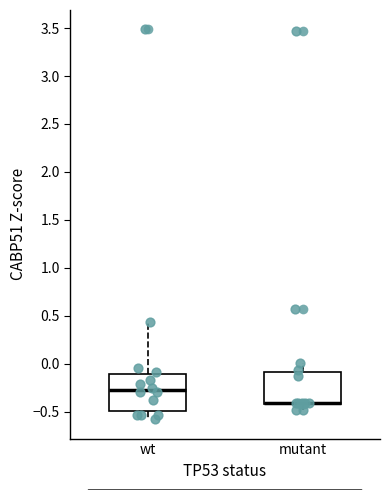

Reading left to right, read every box against the y-axis: the position of its median line, the range the box covers, and the ends of its whiskers. The values are not printed on the chart, so give them approximately, as read against the axis.

wt: median -0.25, box -0.50 to -0.10, whiskers -0.60 to 0.45
mutant: median -0.40 (drawn on the box's lower edge), box -0.40 to -0.10, whiskers -0.50 to 0.00